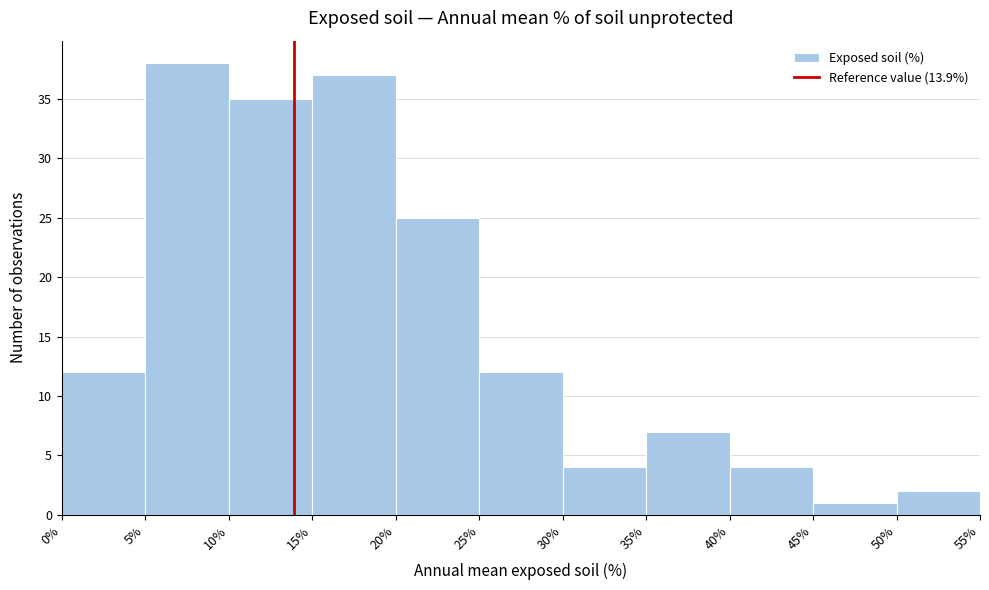

Reading left to right, transcribe this chart: for each bar, give the range it covers on the x-axis and its height. The values are not printed on the chart, so give them approximately, as read against the axis.

0% to 5%: 12
5% to 10%: 38
10% to 15%: 35
15% to 20%: 37
20% to 25%: 25
25% to 30%: 12
30% to 35%: 4
35% to 40%: 7
40% to 45%: 4
45% to 50%: 1
50% to 55%: 2